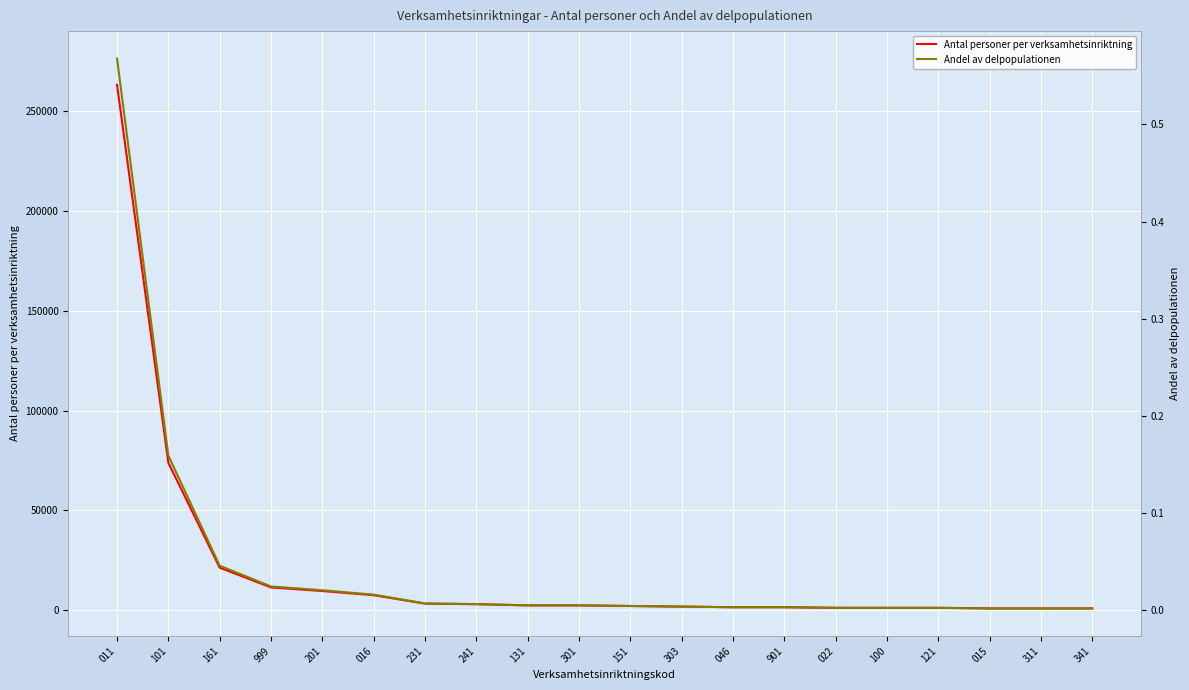

Between 201 and 301, which series saw the biggest shift?

Antal personer per verksamhetsinriktning